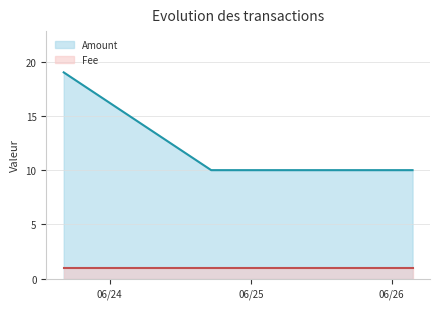

Which series has the widest spread of values?

Amount